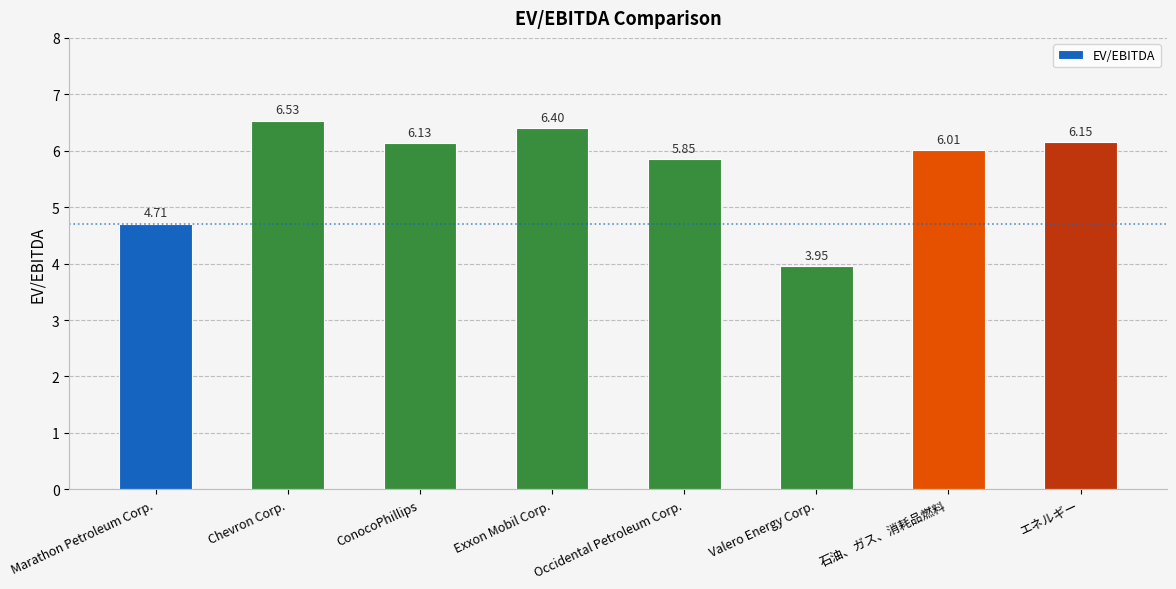

How many bars are there in total?

8